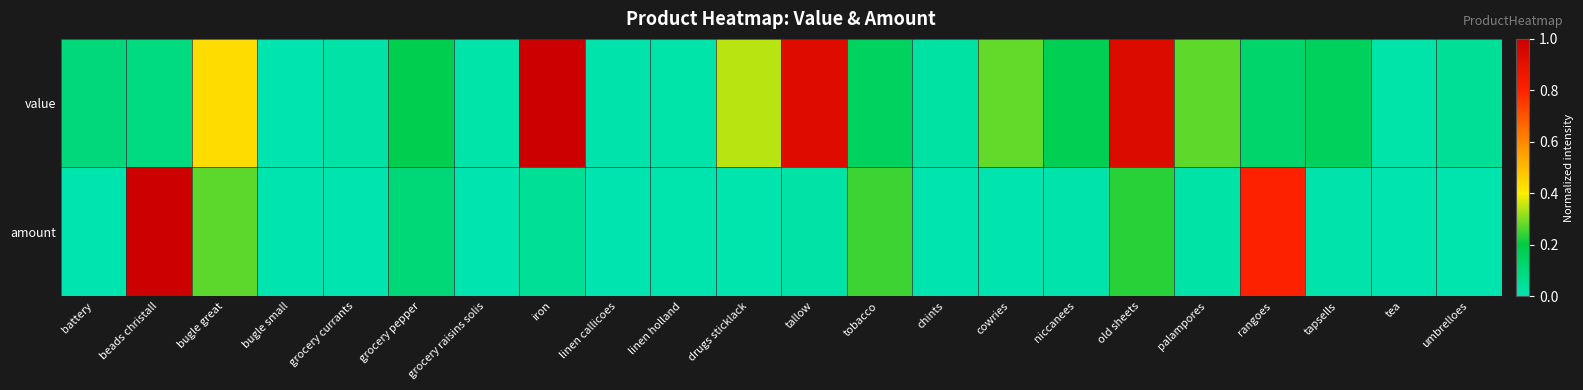

Reading left to right, extract all data points from this chart.

value: battery=0.1	beads christall=0.1	bugle great=0.4	bugle small=0.0	grocery currants=0.0	grocery pepper=0.2	grocery raisins solis=0.0	iron=1.0	linen callicoes=0.0	linen holland=0.0	drugs sticklack=0.3	tallow=0.9	tobacco=0.1	chints=0.0	cowries=0.3	niccanees=0.2	old sheets=0.9	palampores=0.3	rangoes=0.1	tapsells=0.2	tea=0.0	umbrelloes=0.0
amount: battery=0.0	beads christall=1.0	bugle great=0.3	bugle small=0.0	grocery currants=0.0	grocery pepper=0.1	grocery raisins solis=0.0	iron=0.0	linen callicoes=0.0	linen holland=0.0	drugs sticklack=0.0	tallow=0.0	tobacco=0.2	chints=0.0	cowries=0.0	niccanees=0.0	old sheets=0.2	palampores=0.0	rangoes=0.8	tapsells=0.0	tea=0.0	umbrelloes=0.0